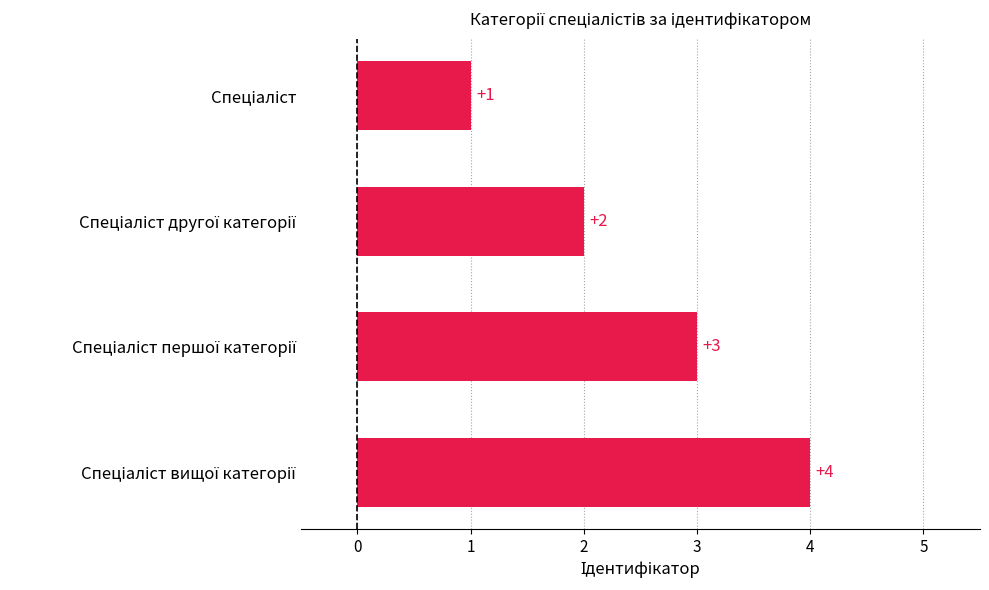

How many distinct data groups are displayed?

1